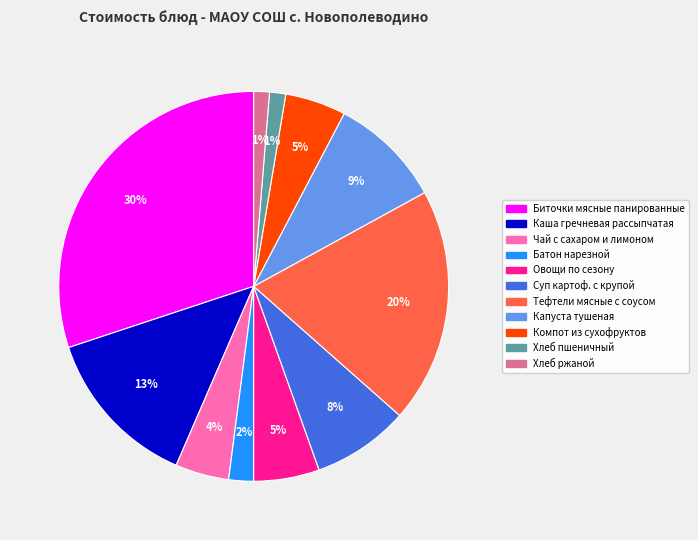

Is the sum of Тефтели мясные с соусом and Чай с сахаром и лимоном greater than half?

No